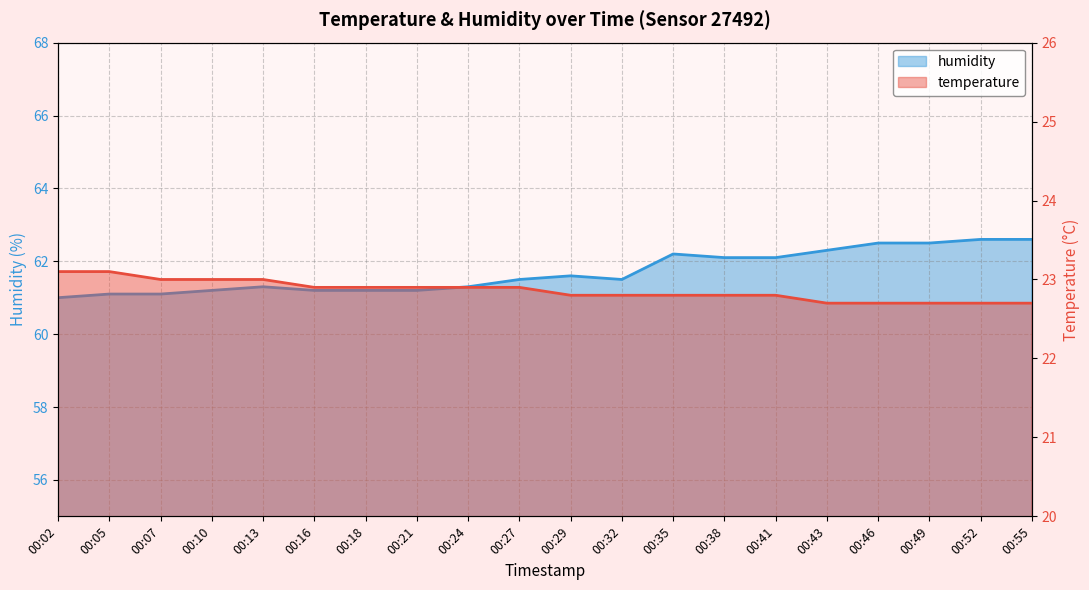

Rank the categories by humidity value from highest to lowest.

00:52, 00:55, 00:46, 00:49, 00:43, 00:35, 00:38, 00:41, 00:29, 00:27, 00:32, 00:13, 00:24, 00:10, 00:16, 00:18, 00:21, 00:05, 00:07, 00:02